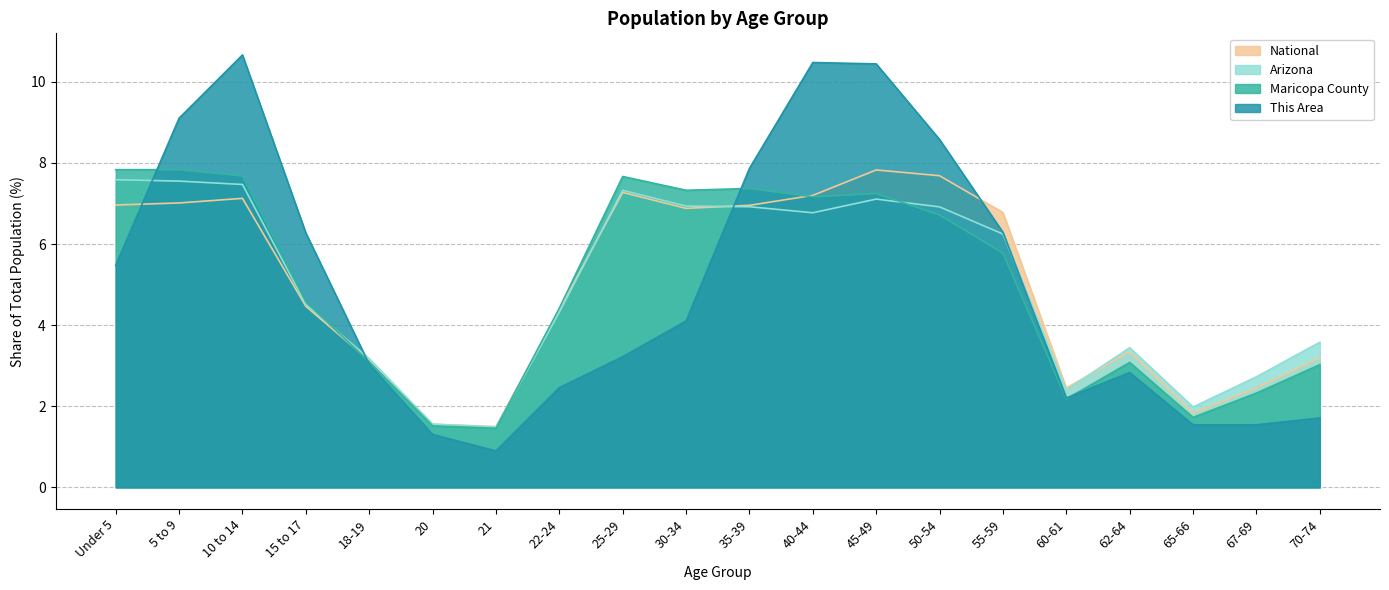

What are all the series names shown in the legend?

National, Arizona, Maricopa County, This Area